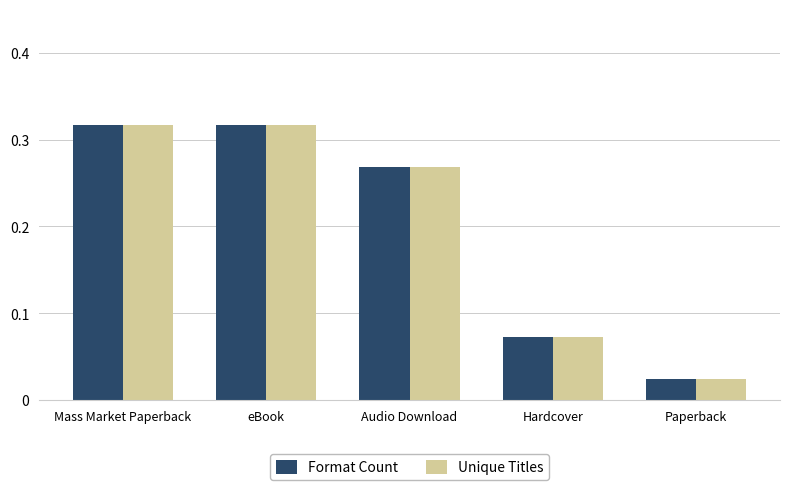

What is the total value across all series at Audio Download?

0.5